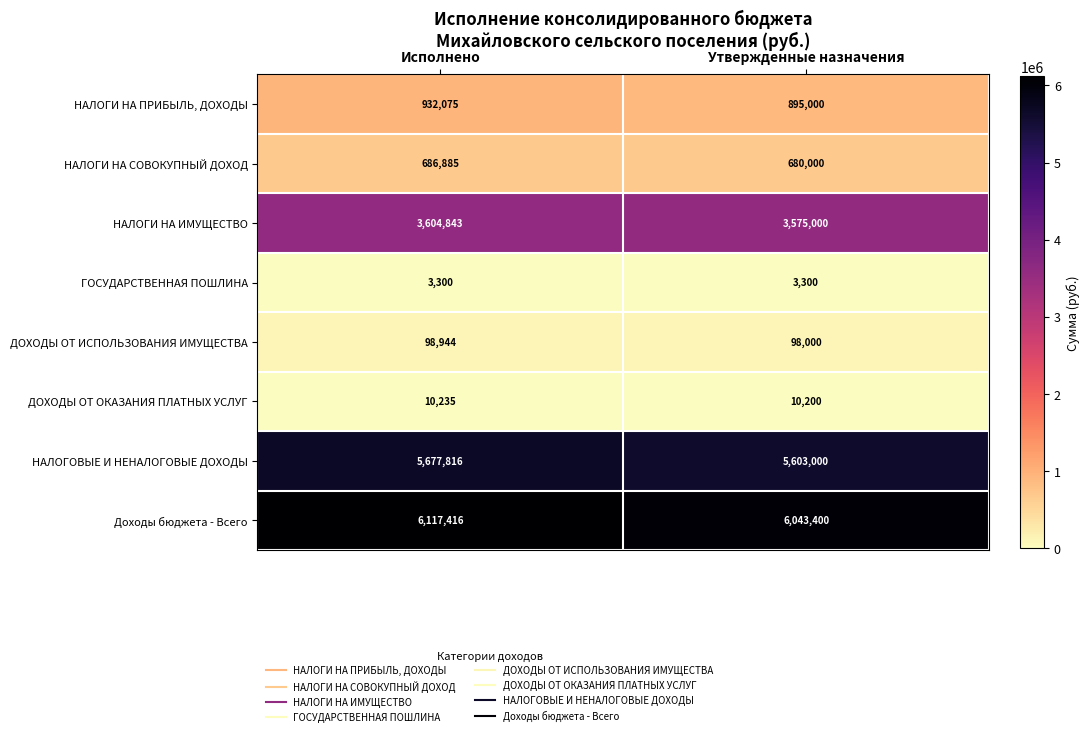

Which series has the widest spread of values?

НАЛОГОВЫЕ И НЕНАЛОГОВЫЕ ДОХОДЫ